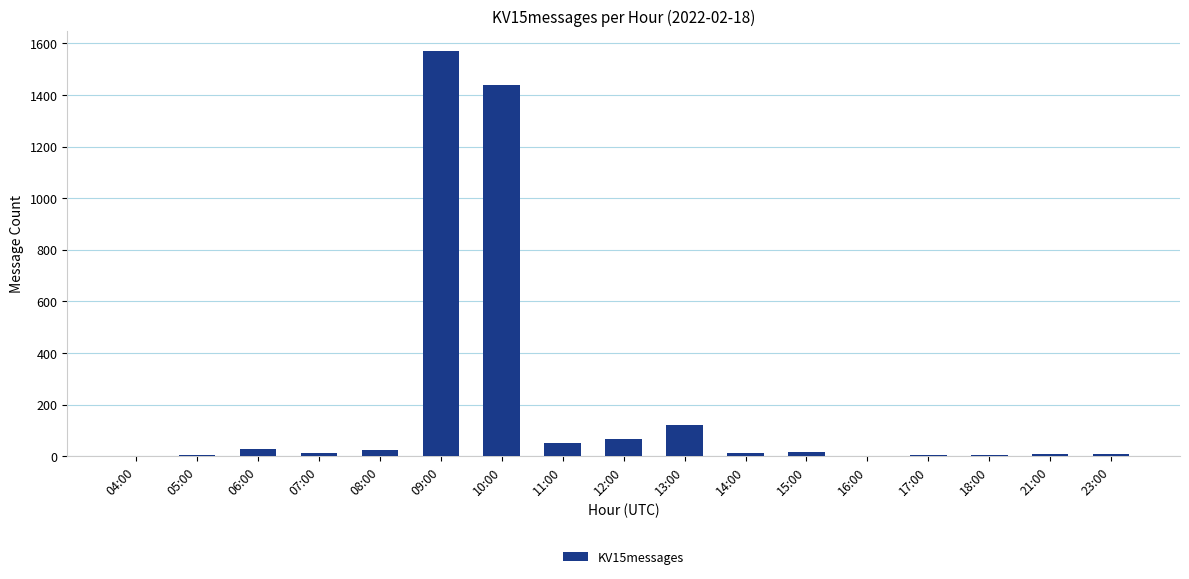

What is the sum of the values at 17:00 and 06:00?

31